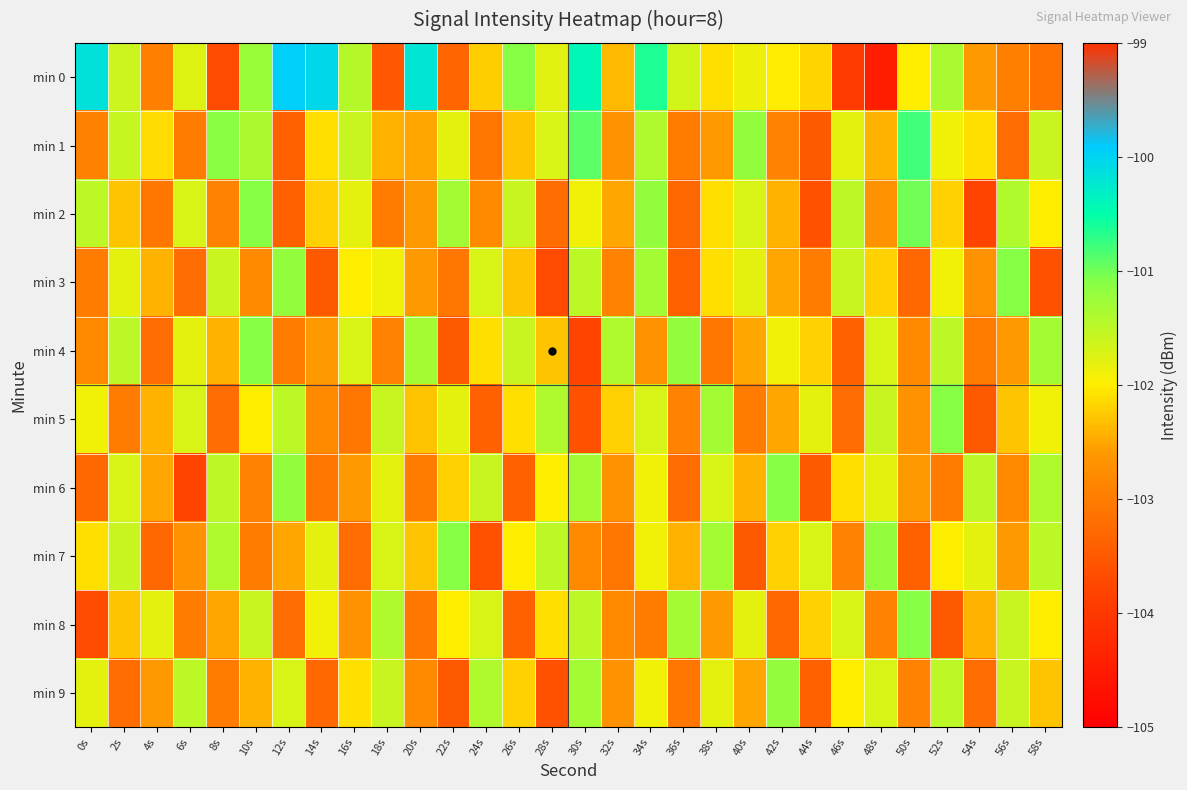

Reading right to left, list all the values displayed in this chart.

min 0: 58s=-103.1	56s=-103.0	54s=-102.6	52s=-101.3	50s=-102.0	48s=-104.5	46s=-104.0	44s=-102.2	42s=-102.0	40s=-101.9	38s=-102.1	36s=-101.7	34s=-100.6	32s=-102.4	30s=-100.4	28s=-101.8	26s=-101.1	24s=-102.2	22s=-103.3	20s=-100.2	18s=-103.5	16s=-101.5	14s=-100.0	12s=-99.9	10s=-101.2	8s=-103.7	6s=-101.8	4s=-103.0	2s=-101.6	0s=-100.2
min 1: 58s=-101.6	56s=-103.2	54s=-102.1	52s=-101.9	50s=-100.8	48s=-102.4	46s=-101.8	44s=-103.5	42s=-102.9	40s=-101.2	38s=-102.6	36s=-103.0	34s=-101.4	32s=-102.7	30s=-100.9	28s=-101.7	26s=-102.3	24s=-103.1	22s=-101.8	20s=-102.5	18s=-102.4	16s=-101.6	14s=-102.1	12s=-103.4	10s=-101.4	8s=-101.1	6s=-103.0	4s=-102.1	2s=-101.6	0s=-102.9
min 2: 58s=-102.0	56s=-101.4	54s=-103.8	52s=-102.2	50s=-101.0	48s=-102.7	46s=-101.5	44s=-103.6	42s=-102.4	40s=-101.7	38s=-102.1	36s=-103.3	34s=-101.2	32s=-102.5	30s=-101.9	28s=-103.2	26s=-101.6	24s=-102.8	22s=-101.3	20s=-102.6	18s=-103.0	16s=-101.8	14s=-102.2	12s=-103.4	10s=-101.1	8s=-102.9	6s=-101.7	4s=-103.1	2s=-102.3	0s=-101.5
min 3: 58s=-103.6	56s=-101.1	54s=-102.7	52s=-101.9	50s=-103.3	48s=-102.2	46s=-101.6	44s=-103.0	42s=-102.5	40s=-101.8	38s=-102.1	36s=-103.4	34s=-101.3	32s=-102.9	30s=-101.5	28s=-103.7	26s=-102.3	24s=-101.7	22s=-103.1	20s=-102.6	18s=-101.9	16s=-102.0	14s=-103.5	12s=-101.2	10s=-102.8	8s=-101.6	6s=-103.2	4s=-102.4	2s=-101.8	0s=-103.0
min 4: 58s=-101.3	56s=-102.6	54s=-103.0	52s=-101.5	50s=-102.8	48s=-101.7	46s=-103.4	44s=-102.2	42s=-101.9	40s=-102.5	38s=-103.1	36s=-101.2	34s=-102.7	32s=-101.4	30s=-103.8	28s=-102.3	26s=-101.6	24s=-102.1	22s=-103.5	20s=-101.3	18s=-102.9	16s=-101.7	14s=-102.6	12s=-103.0	10s=-101.1	8s=-102.4	6s=-101.8	4s=-103.2	2s=-101.5	0s=-102.8
min 5: 58s=-101.9	56s=-102.3	54s=-103.5	52s=-101.1	50s=-102.7	48s=-101.6	46s=-103.2	44s=-101.8	42s=-102.5	40s=-103.0	38s=-101.3	36s=-102.9	34s=-101.7	32s=-102.2	30s=-103.6	28s=-101.4	26s=-102.1	24s=-103.4	22s=-101.8	20s=-102.3	18s=-101.6	16s=-103.1	14s=-102.8	12s=-101.5	10s=-102.0	8s=-103.2	6s=-101.7	4s=-102.4	2s=-103.0	0s=-101.9
min 6: 58s=-101.4	56s=-102.8	54s=-101.5	52s=-103.0	50s=-102.6	48s=-101.8	46s=-102.1	44s=-103.5	42s=-101.1	40s=-102.4	38s=-101.7	36s=-103.2	34s=-101.9	32s=-102.7	30s=-101.3	28s=-102.0	26s=-103.4	24s=-101.6	22s=-102.2	20s=-103.0	18s=-101.8	16s=-102.6	14s=-103.1	12s=-101.2	10s=-102.9	8s=-101.5	6s=-103.8	4s=-102.5	2s=-101.7	0s=-103.3
min 7: 58s=-101.5	56s=-102.6	54s=-101.8	52s=-102.0	50s=-103.4	48s=-101.2	46s=-102.9	44s=-101.7	42s=-102.2	40s=-103.5	38s=-101.3	36s=-102.4	34s=-101.9	32s=-103.1	30s=-102.8	28s=-101.5	26s=-102.0	24s=-103.6	22s=-101.1	20s=-102.3	18s=-101.7	16s=-103.2	14s=-101.8	12s=-102.5	10s=-103.0	8s=-101.4	6s=-102.7	4s=-103.3	2s=-101.6	0s=-102.1
min 8: 58s=-102.0	56s=-101.6	54s=-102.4	52s=-103.5	50s=-101.1	48s=-102.9	46s=-101.7	44s=-102.2	42s=-103.3	40s=-101.8	38s=-102.6	36s=-101.3	34s=-103.0	32s=-102.8	30s=-101.5	28s=-102.1	26s=-103.4	24s=-101.7	22s=-102.0	20s=-103.1	18s=-101.4	16s=-102.7	14s=-101.9	12s=-103.2	10s=-101.6	8s=-102.5	6s=-103.0	4s=-101.8	2s=-102.3	0s=-103.7
min 9: 58s=-102.3	56s=-101.6	54s=-103.2	52s=-101.5	50s=-102.9	48s=-101.7	46s=-102.0	44s=-103.4	42s=-101.2	40s=-102.5	38s=-101.8	36s=-103.1	34s=-101.9	32s=-102.7	30s=-101.3	28s=-103.6	26s=-102.2	24s=-101.4	22s=-103.5	20s=-102.8	18s=-101.6	16s=-102.1	14s=-103.3	12s=-101.7	10s=-102.4	8s=-103.0	6s=-101.5	4s=-102.6	2s=-103.2	0s=-101.8